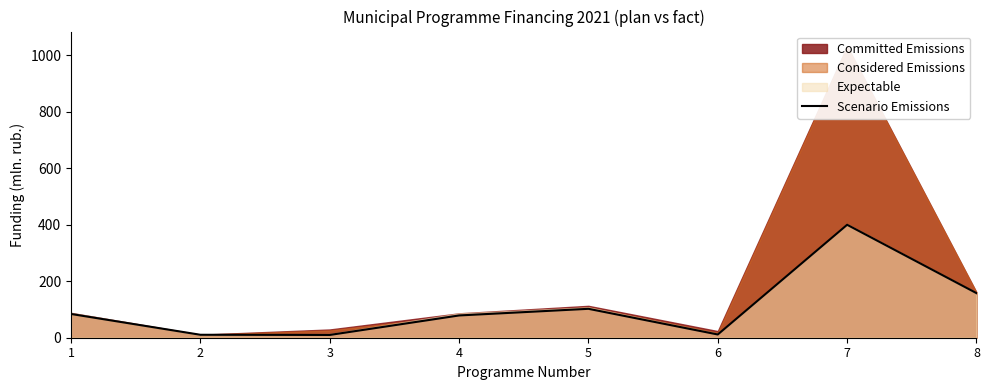

Which label corresponds to the largest value in the chart?

7